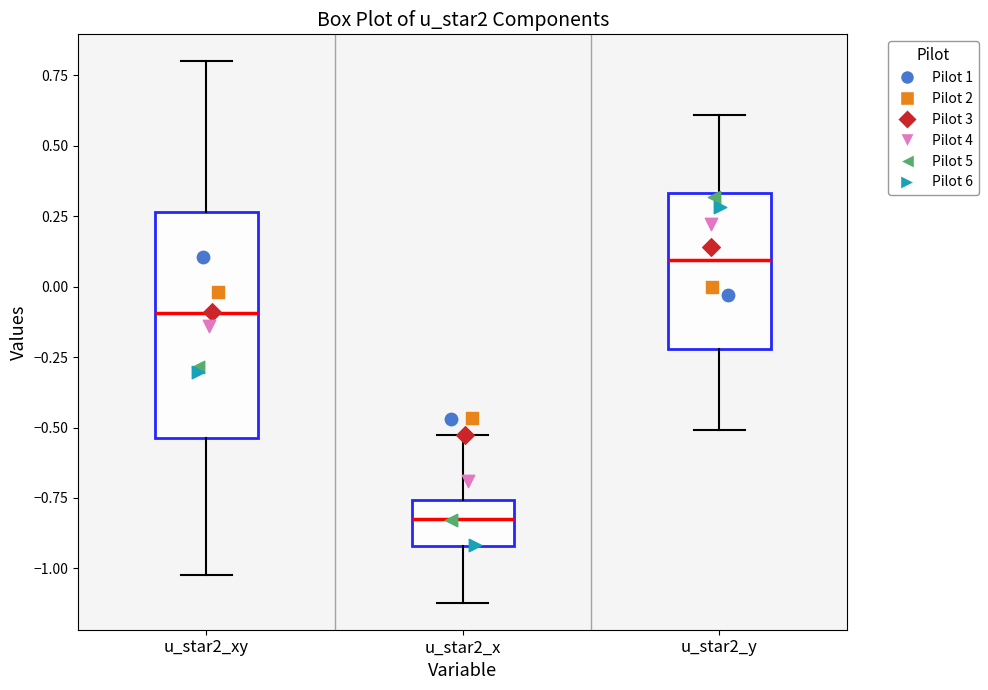

Reading left to right, read every box against the y-axis: the position of its median line, the range the box covers, and the ends of its whiskers. The values are not printed on the chart, so give them approximately, as read against the axis.

u_star2_xy: median -0.10, box -0.55 to 0.25, whiskers -1.00 to 0.80
u_star2_x: median -0.85, box -0.90 to -0.75, whiskers -1.10 to -0.55
u_star2_y: median 0.10, box -0.20 to 0.35, whiskers -0.50 to 0.60